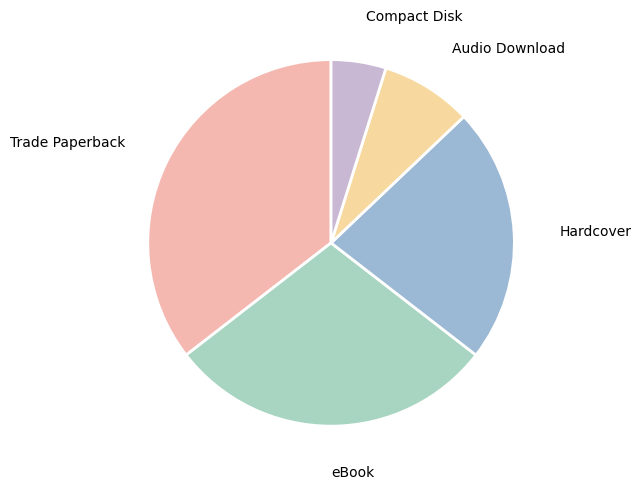

How many segments does this pie chart have?

5